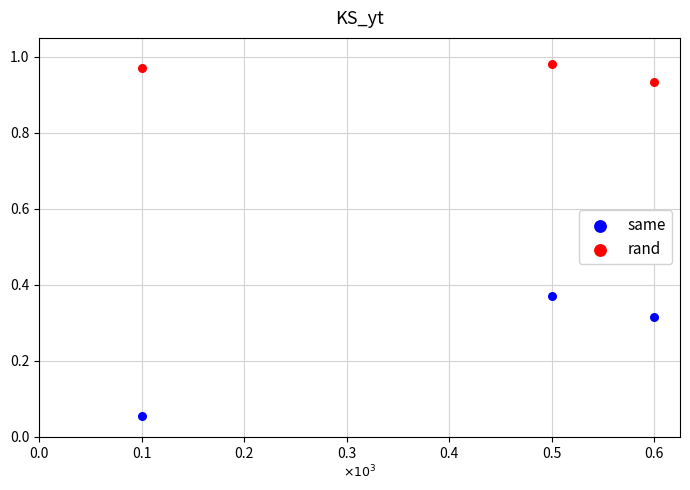

Which series has the widest spread of Y values?

same